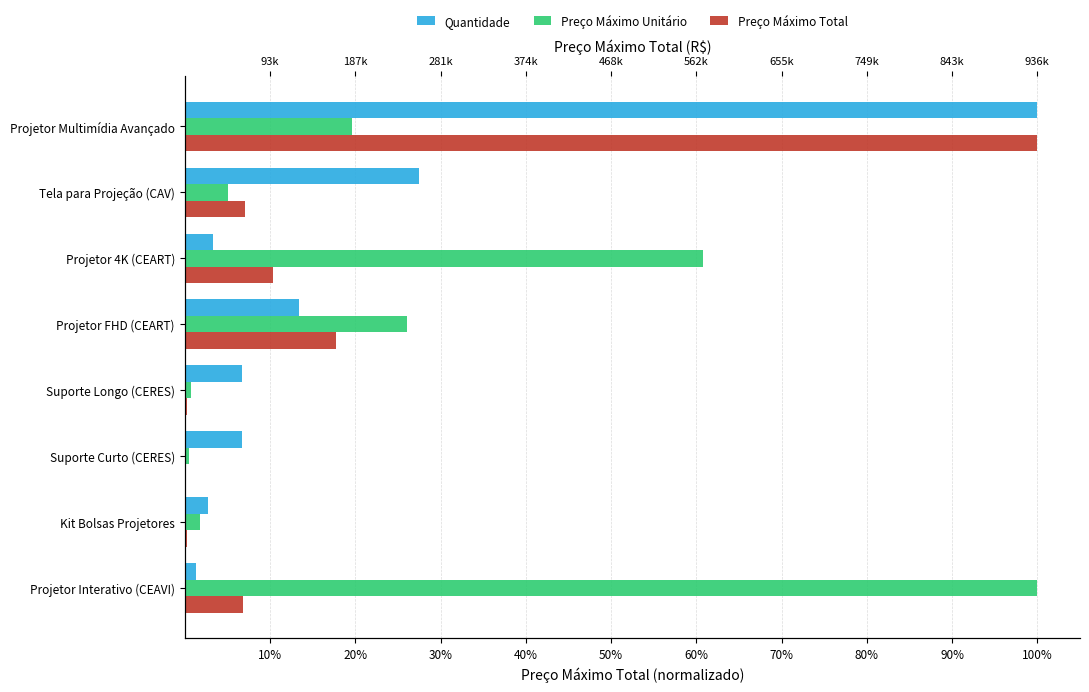

What is the difference between the maximum and minimum values in the Preço Máximo Total series?

1.0